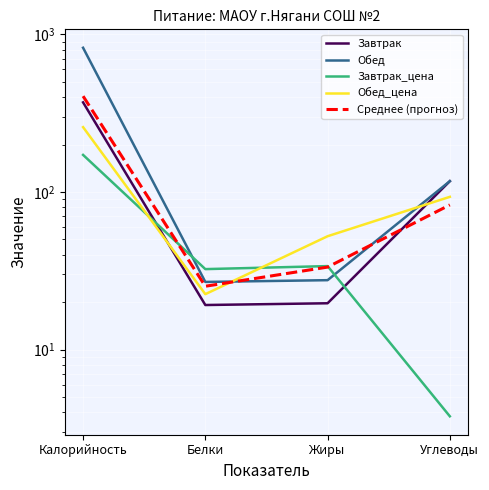

What is the label of the 2nd point from the left?

Белки